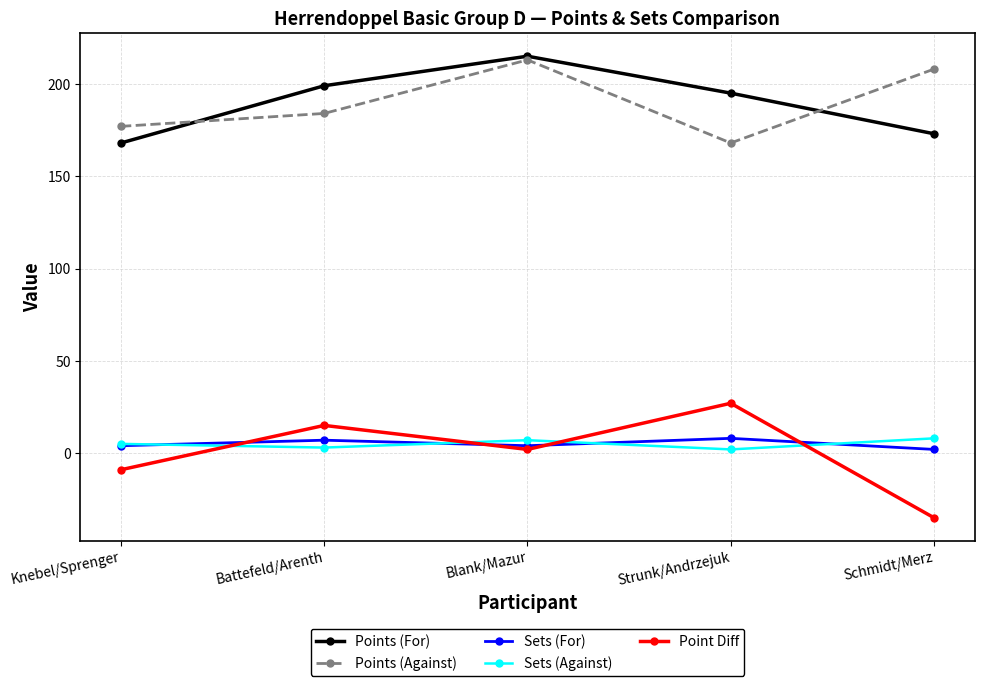

Is the value of Points (For) at Knebel/Sprenger greater than the value of Sets (For) at Schmidt/Merz?

Yes